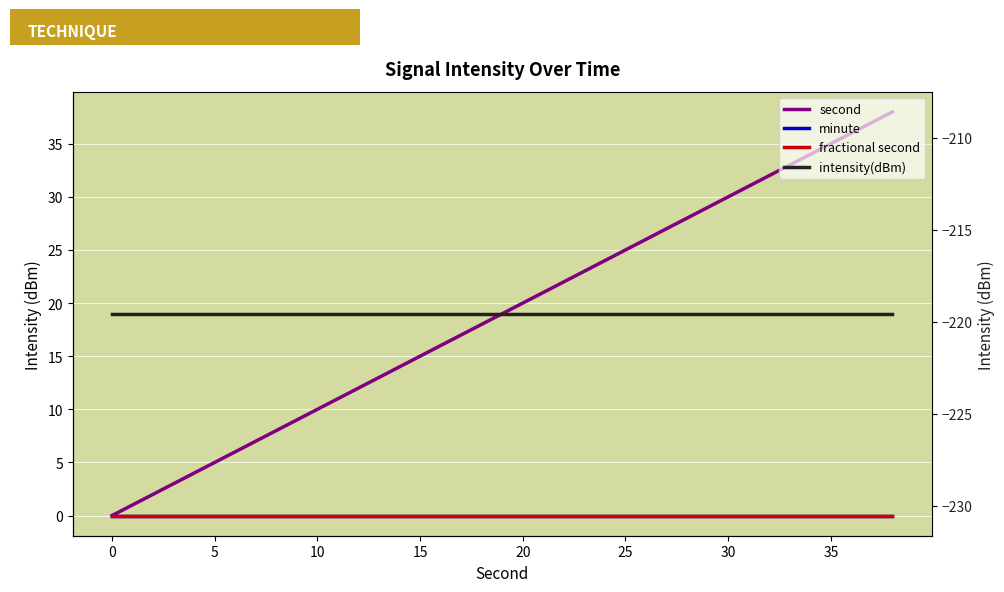

Is the value of fractional second at 16 greater than the value of minute at 13?

No